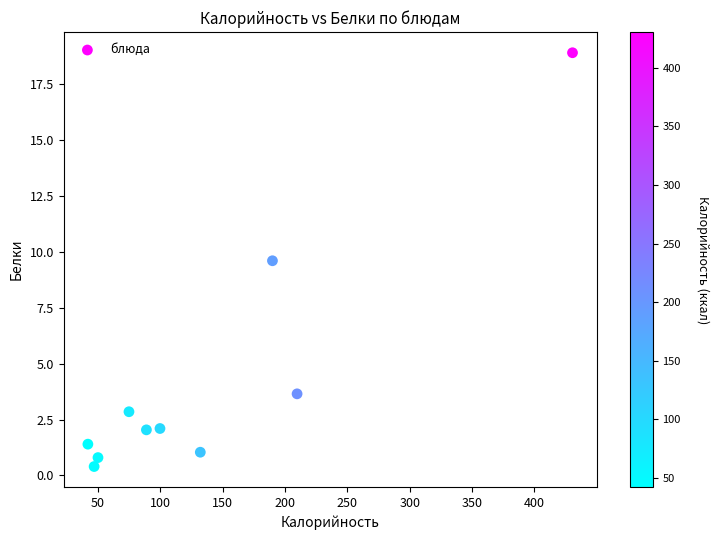

What Y value in the scatter plot is closest to 9?

9.6